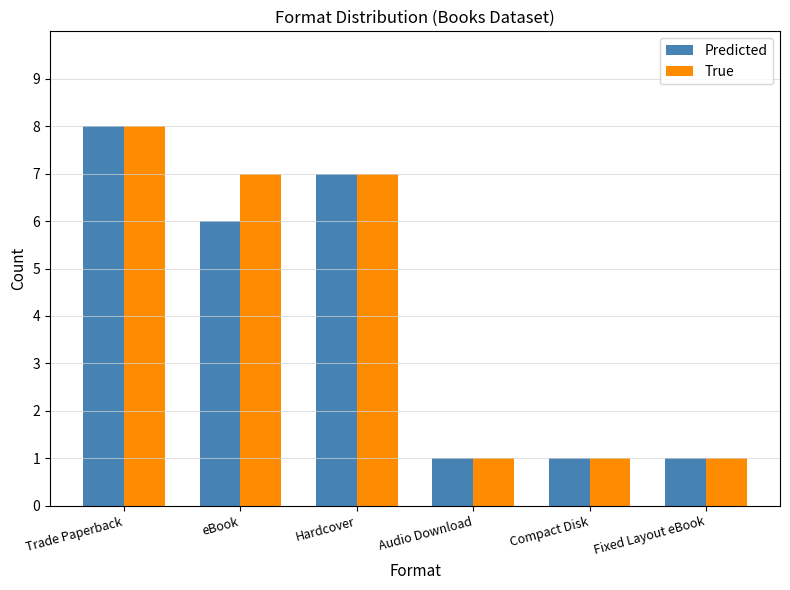

Which category has the highest value in the True series?

Trade Paperback